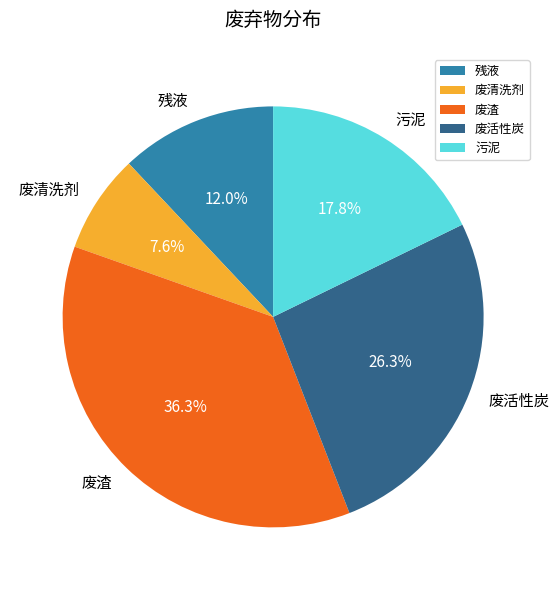

How many segments does this pie chart have?

5